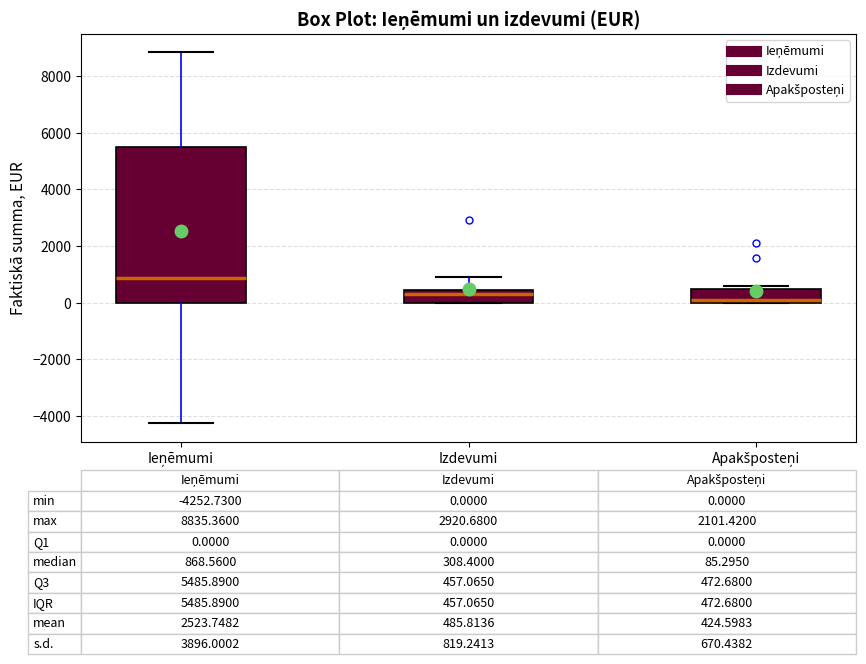

Which box is the tallest, from its lower edge to its upper edge?

Ieņēmumi